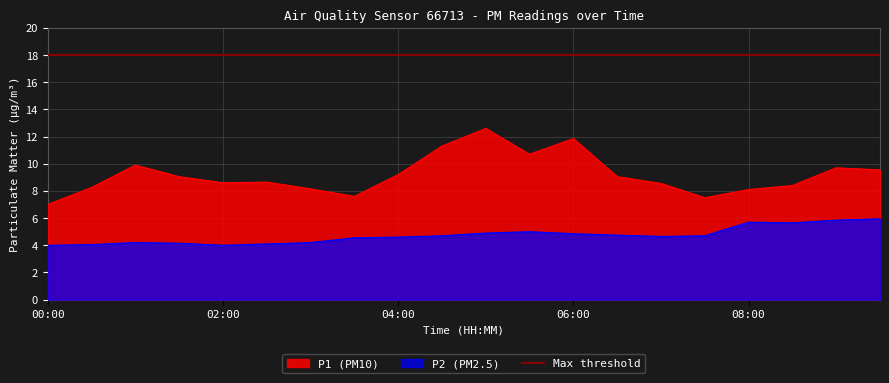

At how many categories does at least one series exceed 4?

20